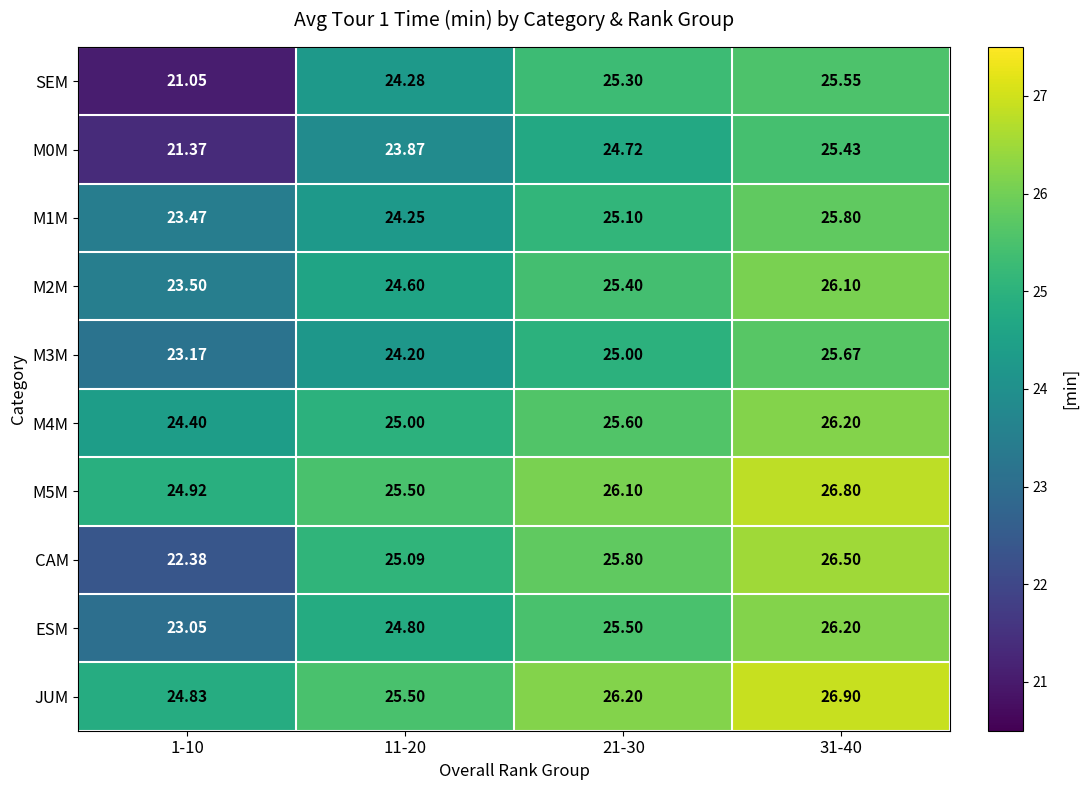

At which category does the chart reach its minimum across all series?

1-10